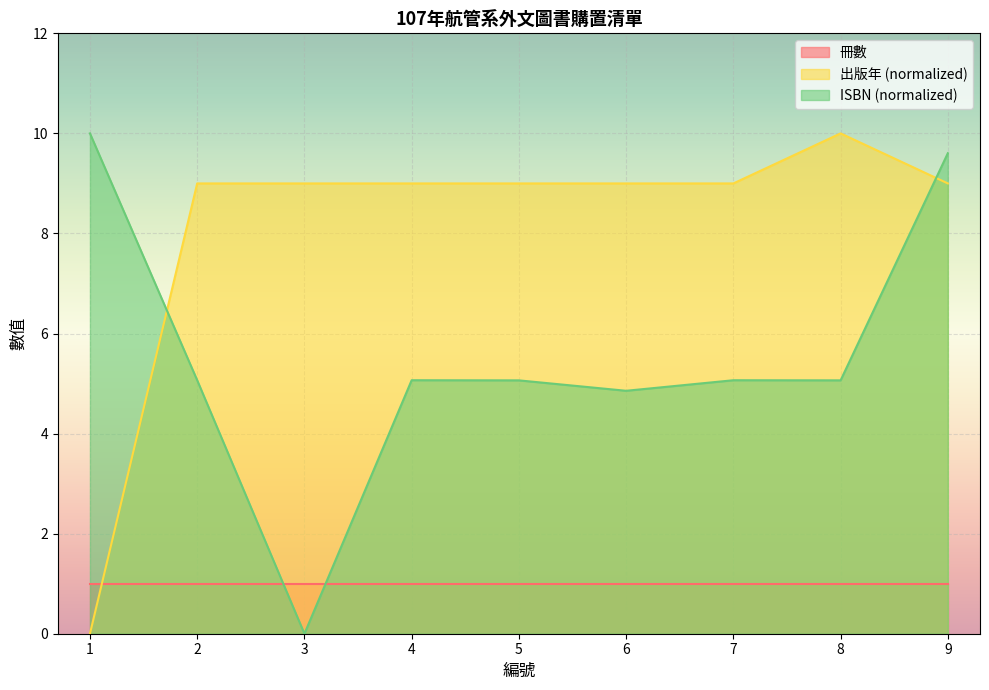

Rank the series by their average value, from lowest to highest.

冊數, ISBN (normalized), 出版年 (normalized)